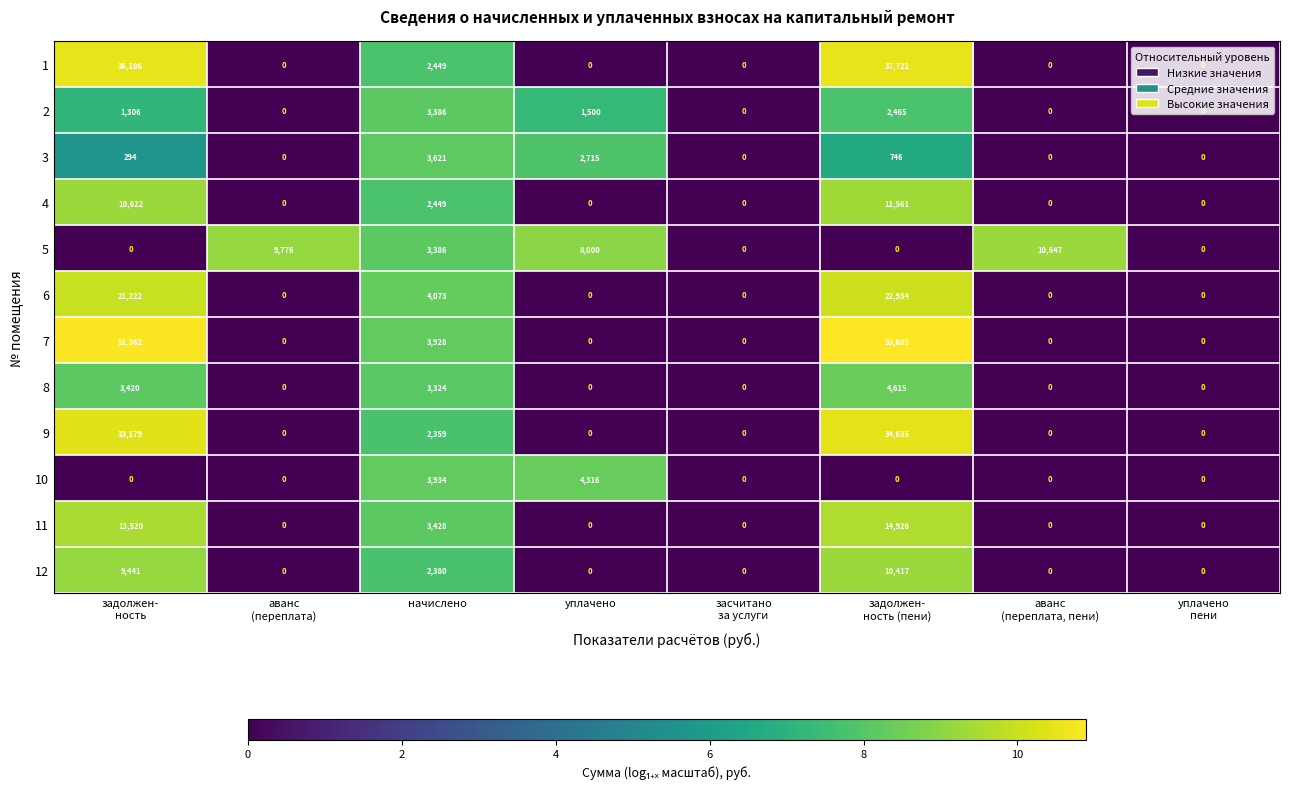

Which series has the widest spread of values?

7